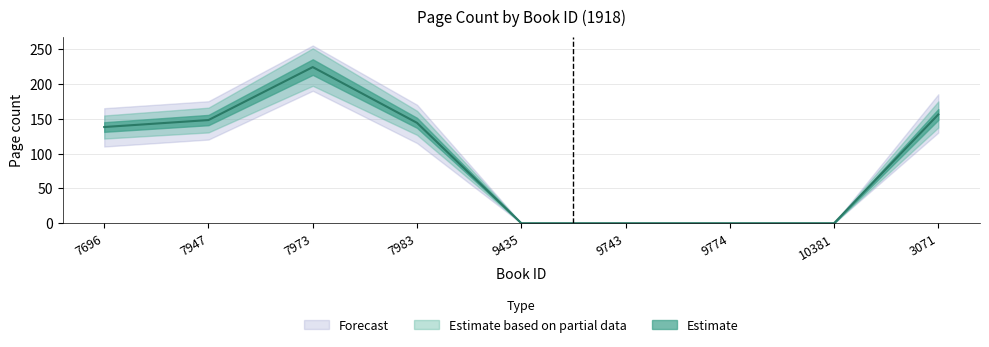

Between 7983 and 9435, which is larger?

7983